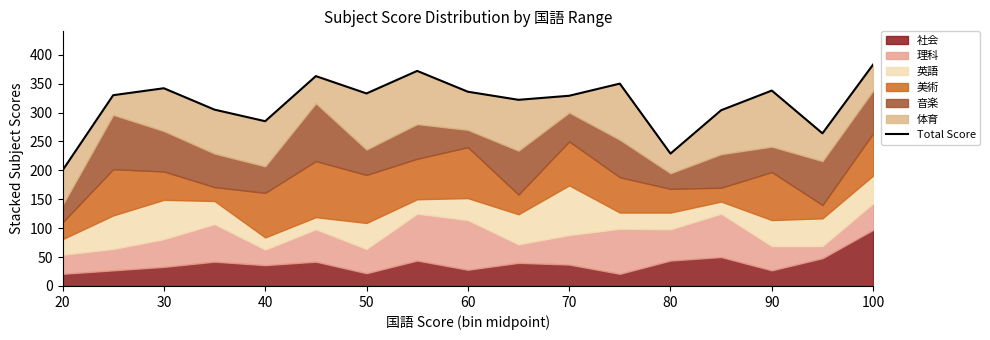

How many data points are less than 330?

8